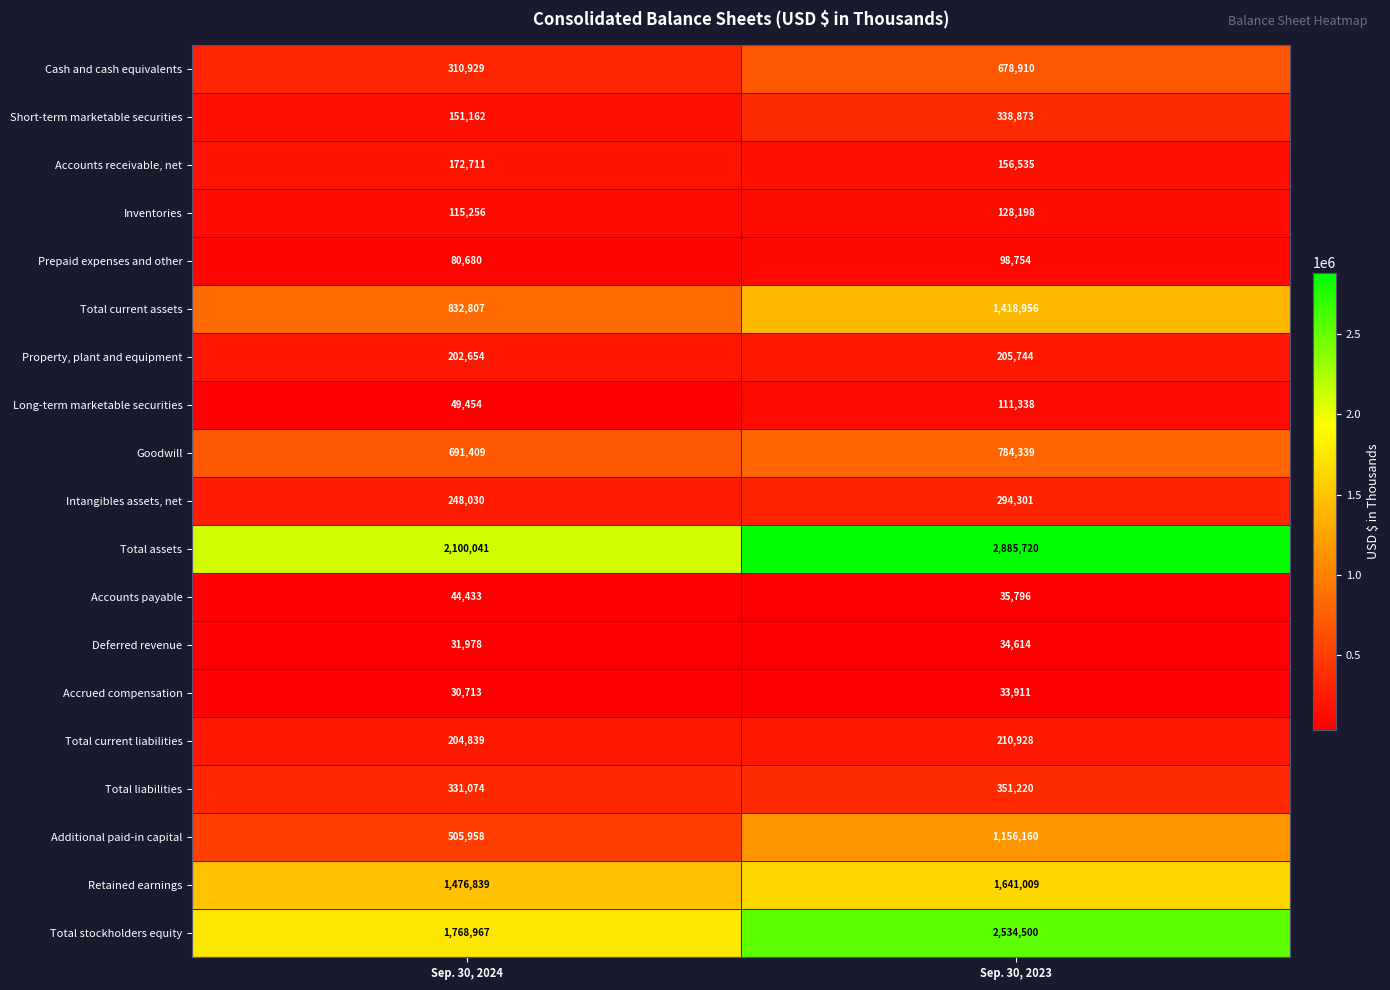

What is the average value of the Total liabilities series?

341147